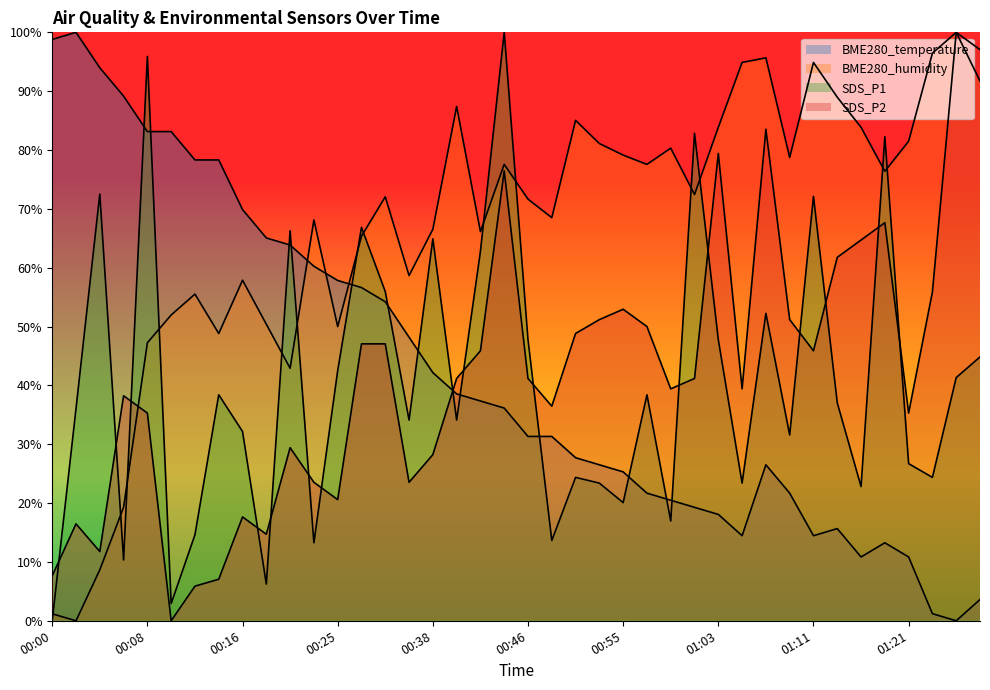

Which series ends up on top after the final intersection of BME280_humidity and SDS_P1?

BME280_humidity